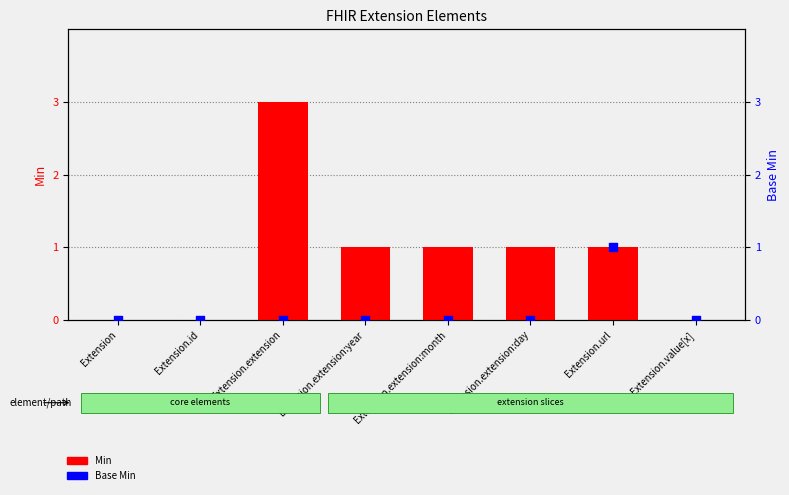

What are all the series names shown in the legend?

Min, Base Min